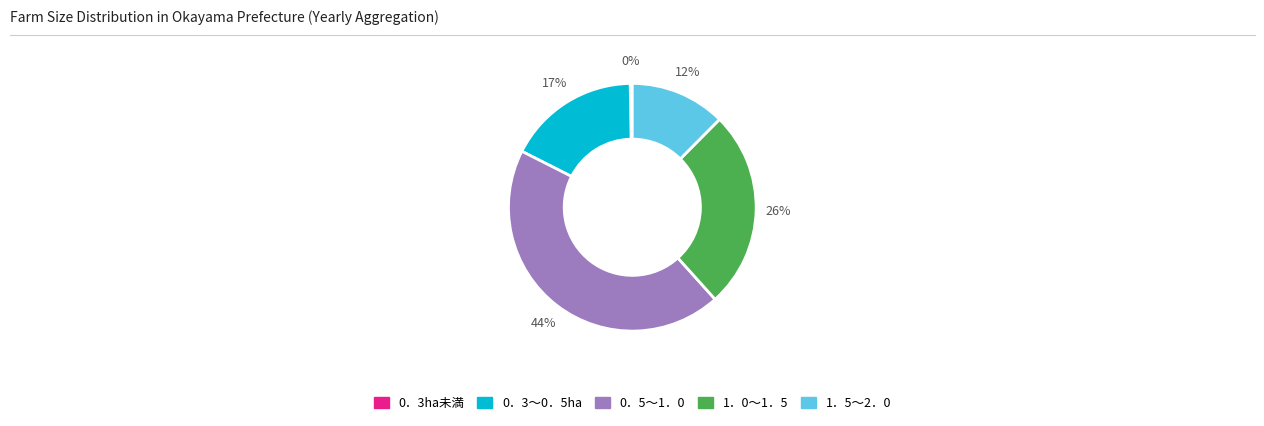

True or false: 1．5～2．0 accounts for 21% of the total.

False